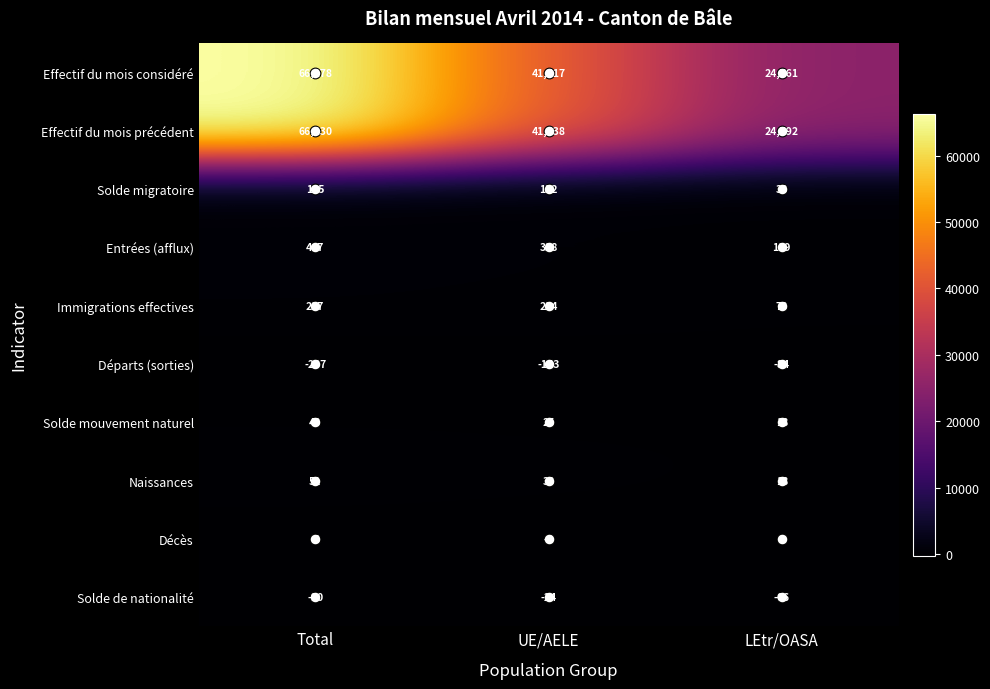

Which series has the largest total across all categories?

Effectif du mois considéré